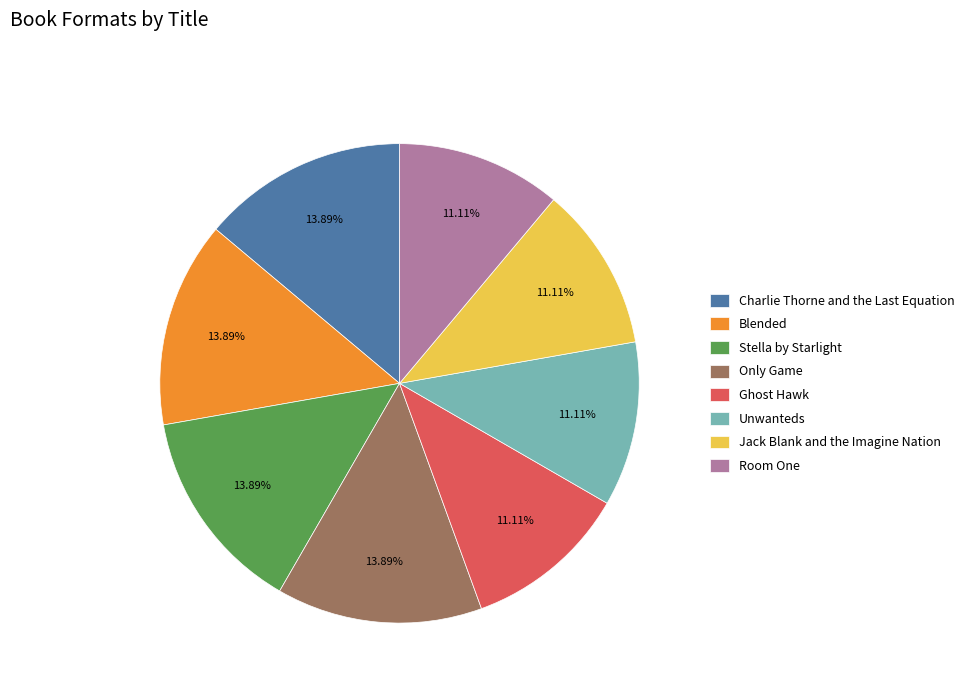

Which has a higher value, Unwanteds or Stella by Starlight?

Stella by Starlight